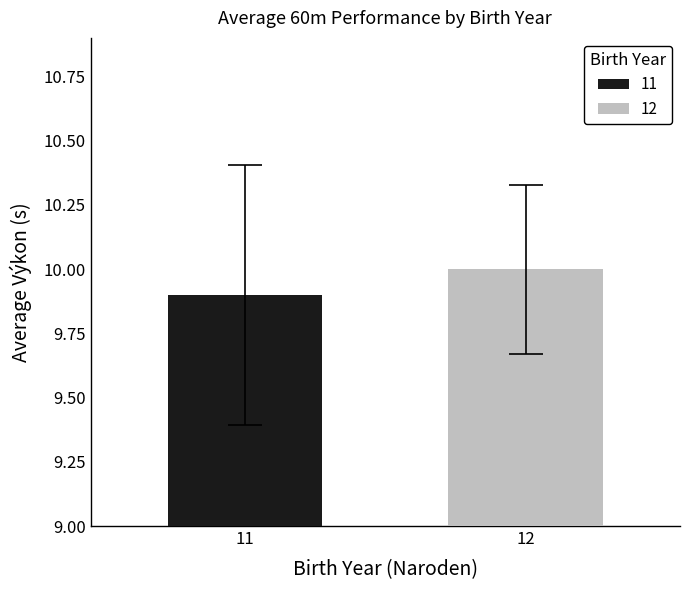

Which series has the widest spread of values?

11